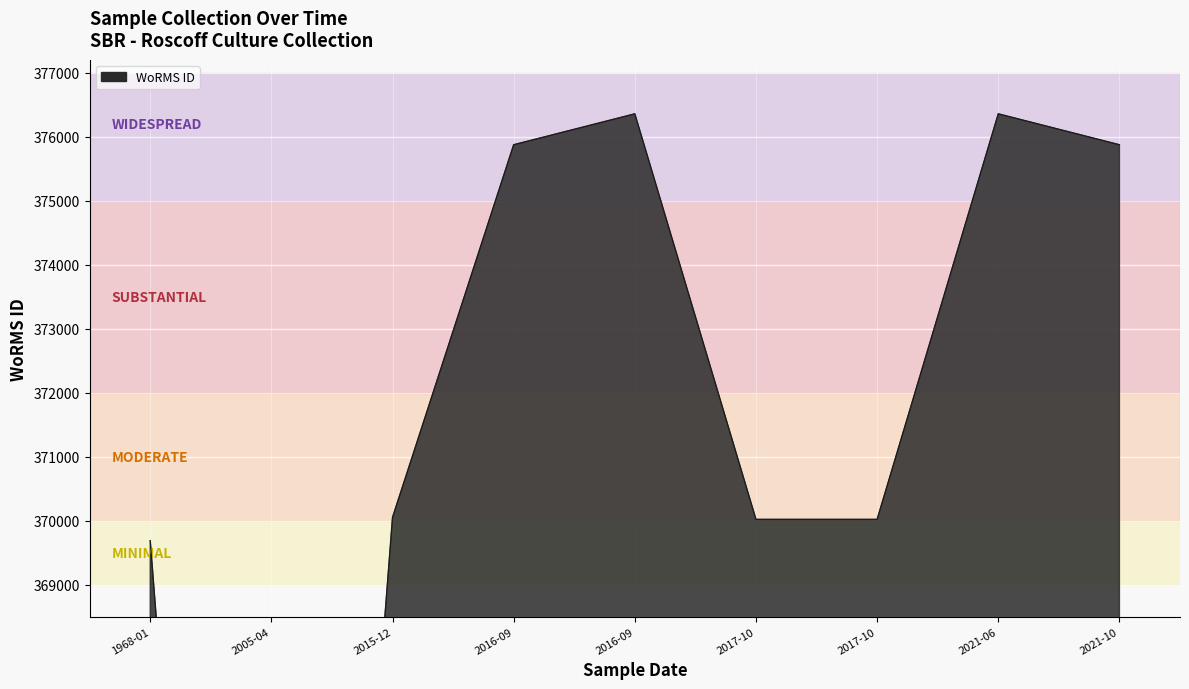

At which label is the value closest to 360933?

01-01-1968